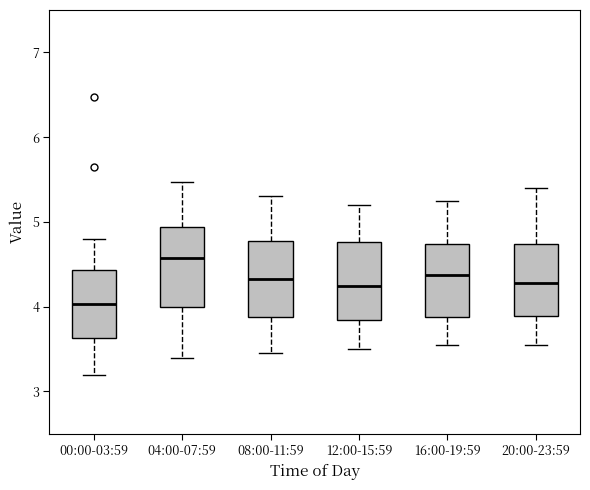

Where is the lower edge of the box for 08:00-11:59 on the y-axis? The values are not printed on the chart, so give them approximately, as read against the axis.

3.9